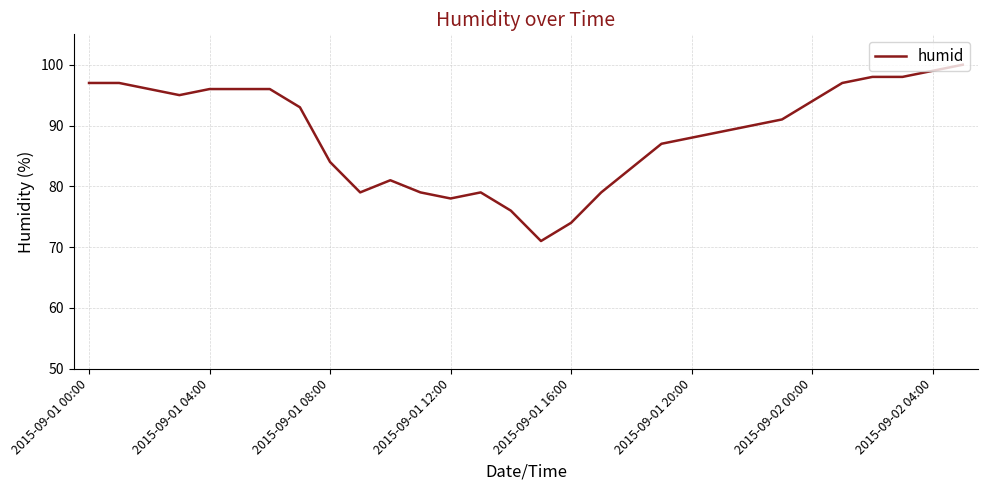

What is the difference between the maximum and minimum values?

29